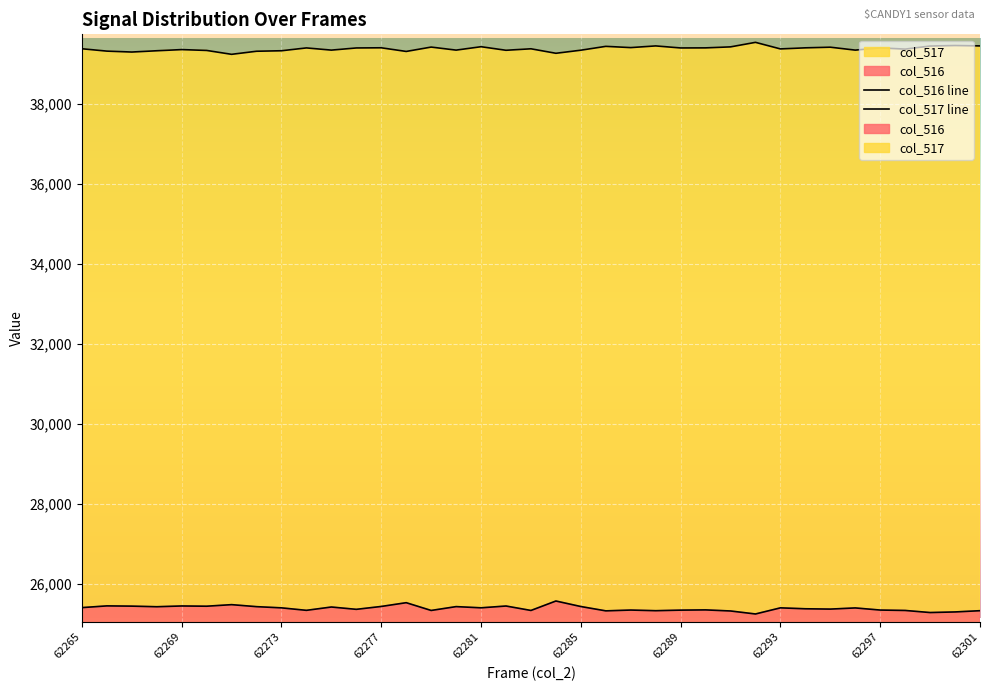

How many data points in col_516 line are less than 25407?

18